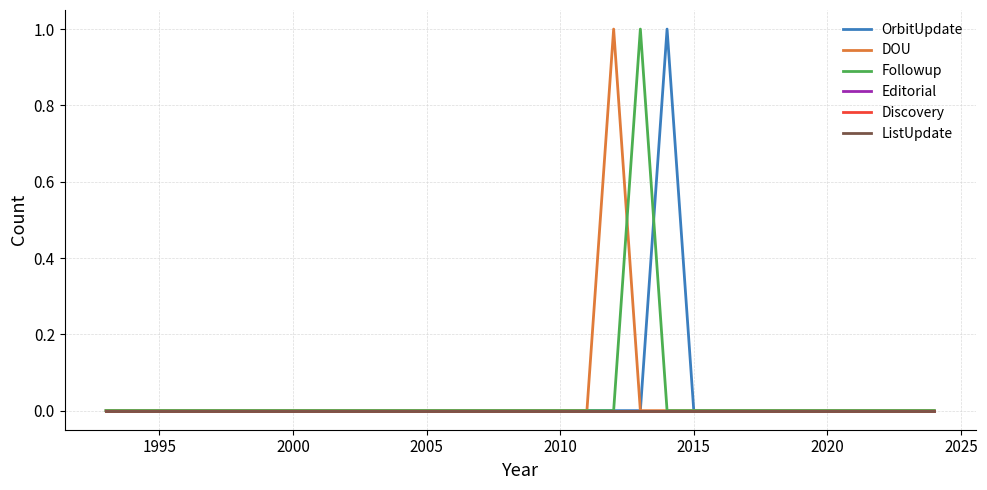

Does the chart display data point markers on the line(s)?

No